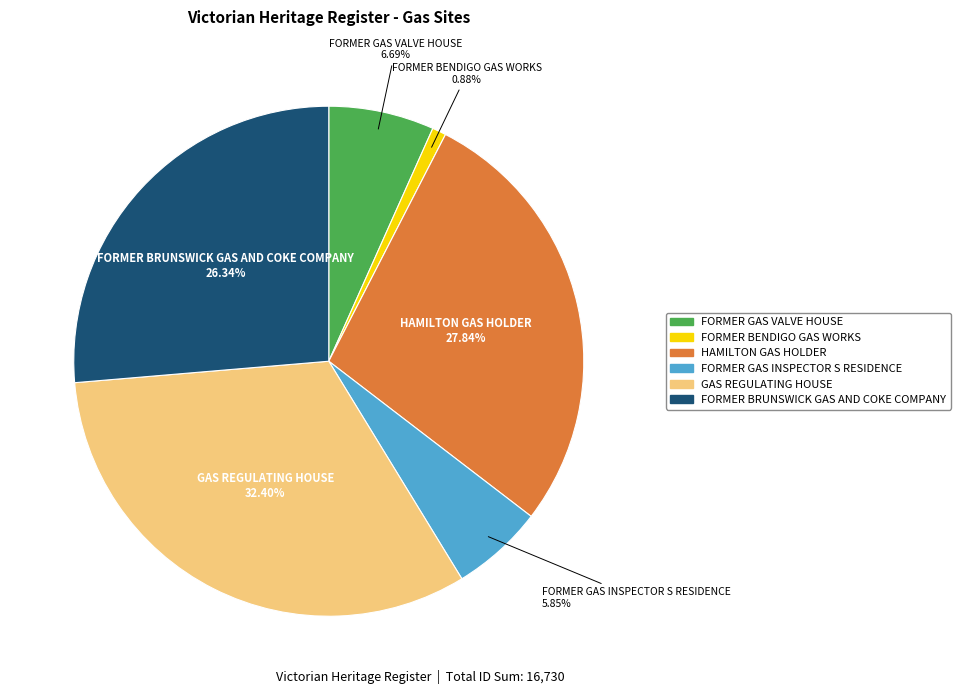

To the nearest percent, what is the difference between the largest and smallest slice percentages?

32%